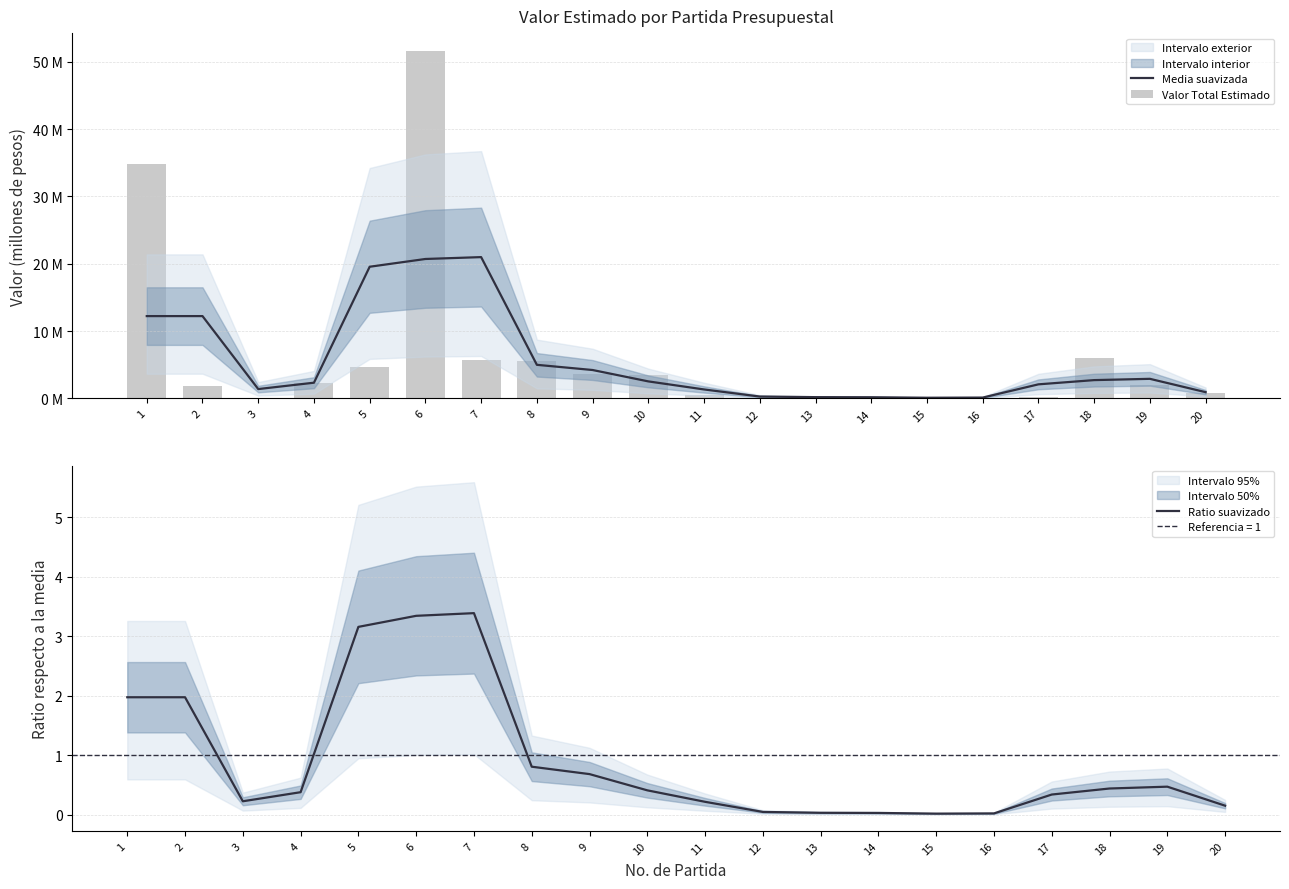

What value does the Media suavizada series have at 11?

1.3